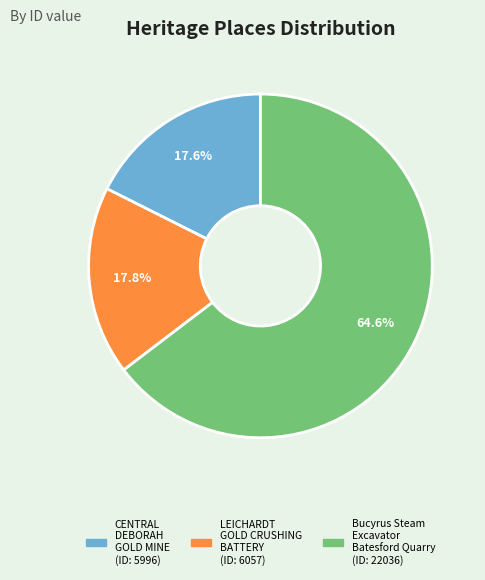

Is it true that Bucyrus Steam Excavator Batesford Quarry is 57% of the pie?

False